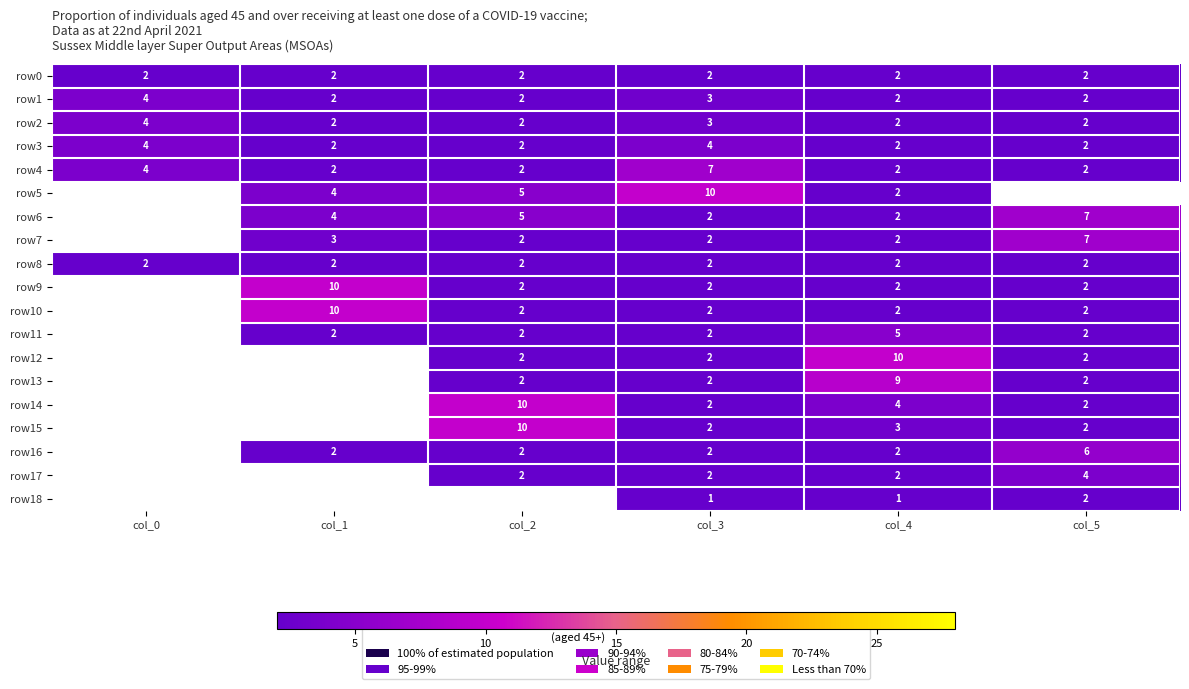

What is the difference between the highest and lowest values at col_3?

9